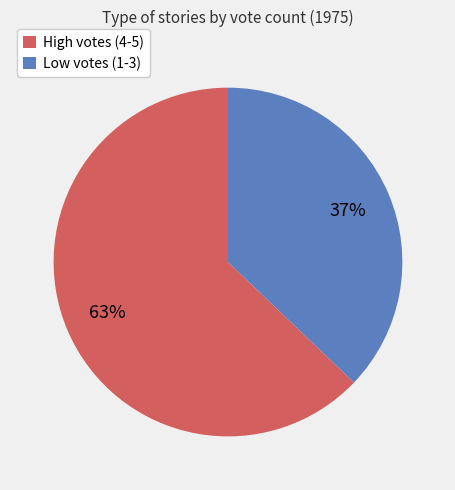

Between High votes (4-5) and Low votes (1-3), which is larger?

High votes (4-5)